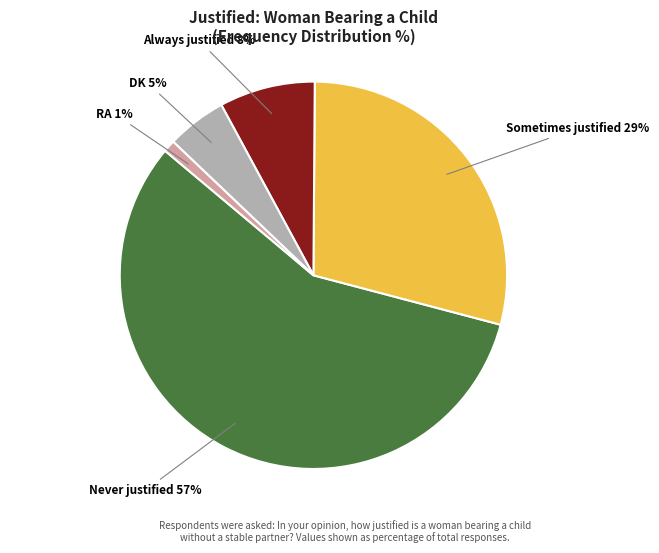

To the nearest percent, what is the average slice percentage?

20%